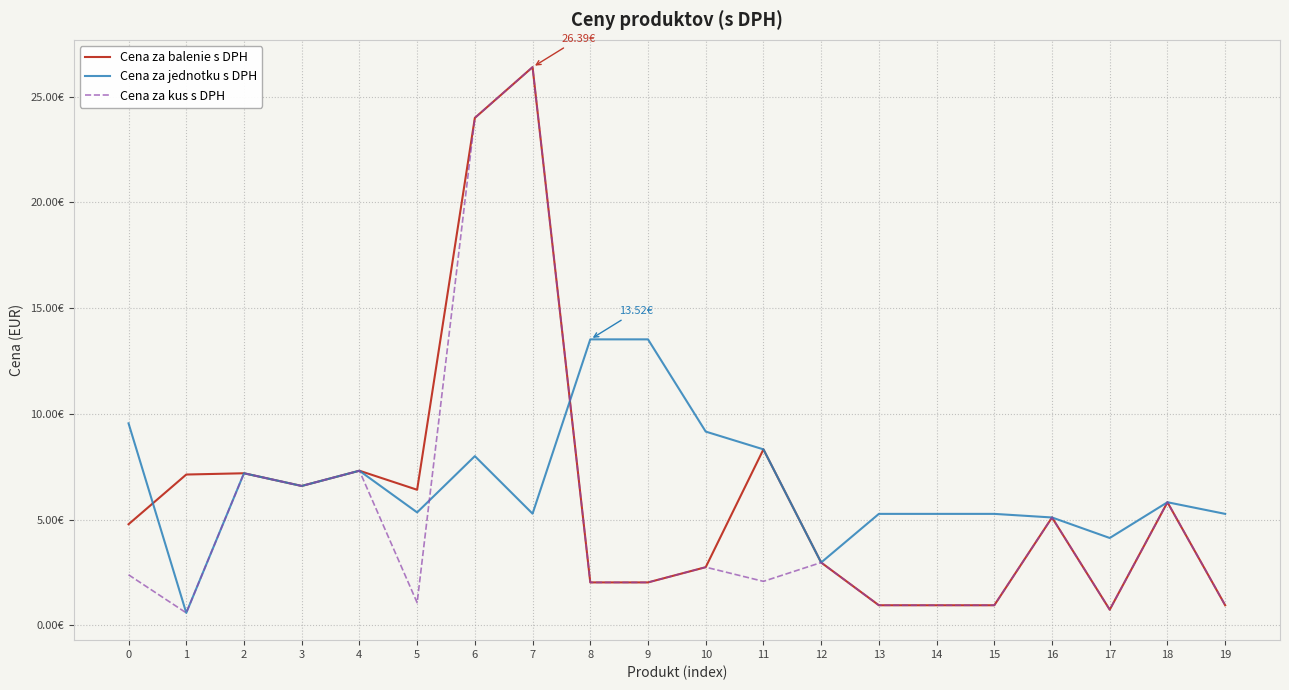

What is the value of the Cena za kus s DPH point at the 14th from the left?

0.9